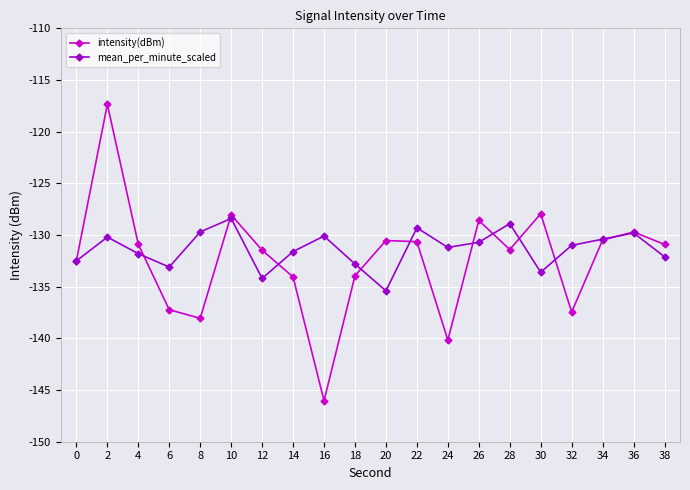

Rank the series by their average value, from lowest to highest.

intensity(dBm), mean_per_minute_scaled